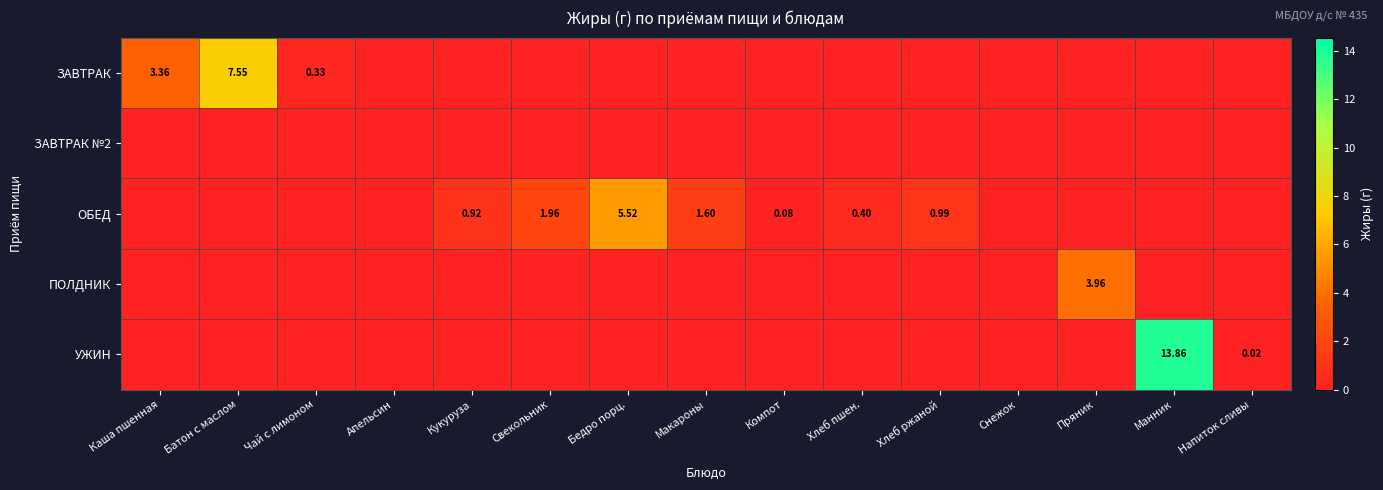

The value of ПОЛДНИК at Хлеб пшен. is 0.0. True or false?

True